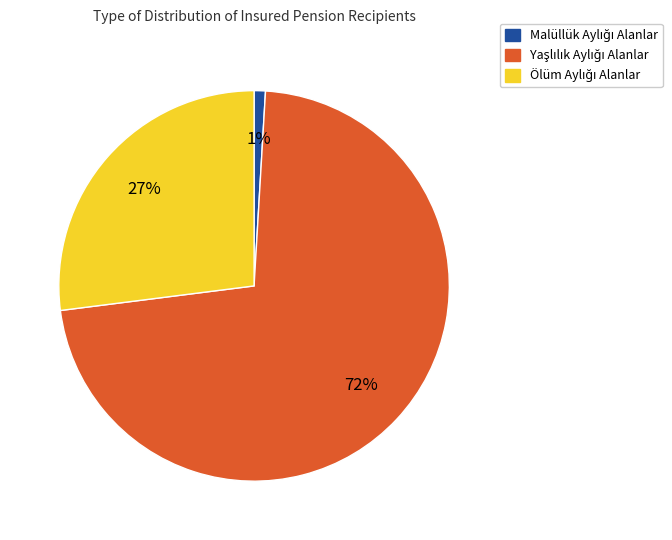

Is there a majority slice in this chart?

Yes